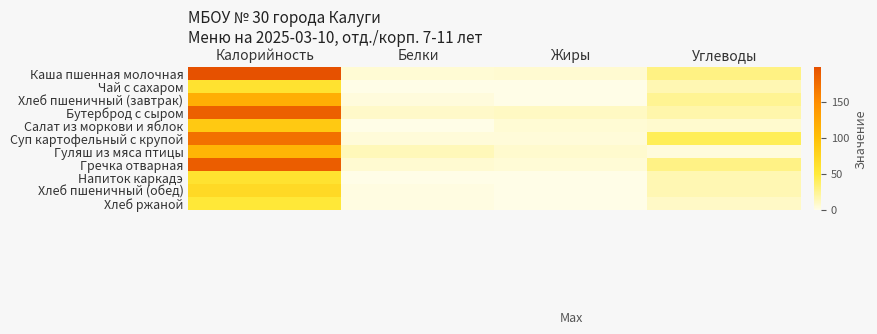

Rank the series at Углеводы from highest to lowest value.

Суп картофельный с крупой, Каша пшенная молочная, Гречка отварная, Хлеб пшеничный (завтрак), Бутерброд с сыром, Чай с сахаром, Напиток каркадэ, Хлеб пшеничный (обед), Хлеб ржаной, Салат из моркови и яблок, Гуляш из мяса птицы